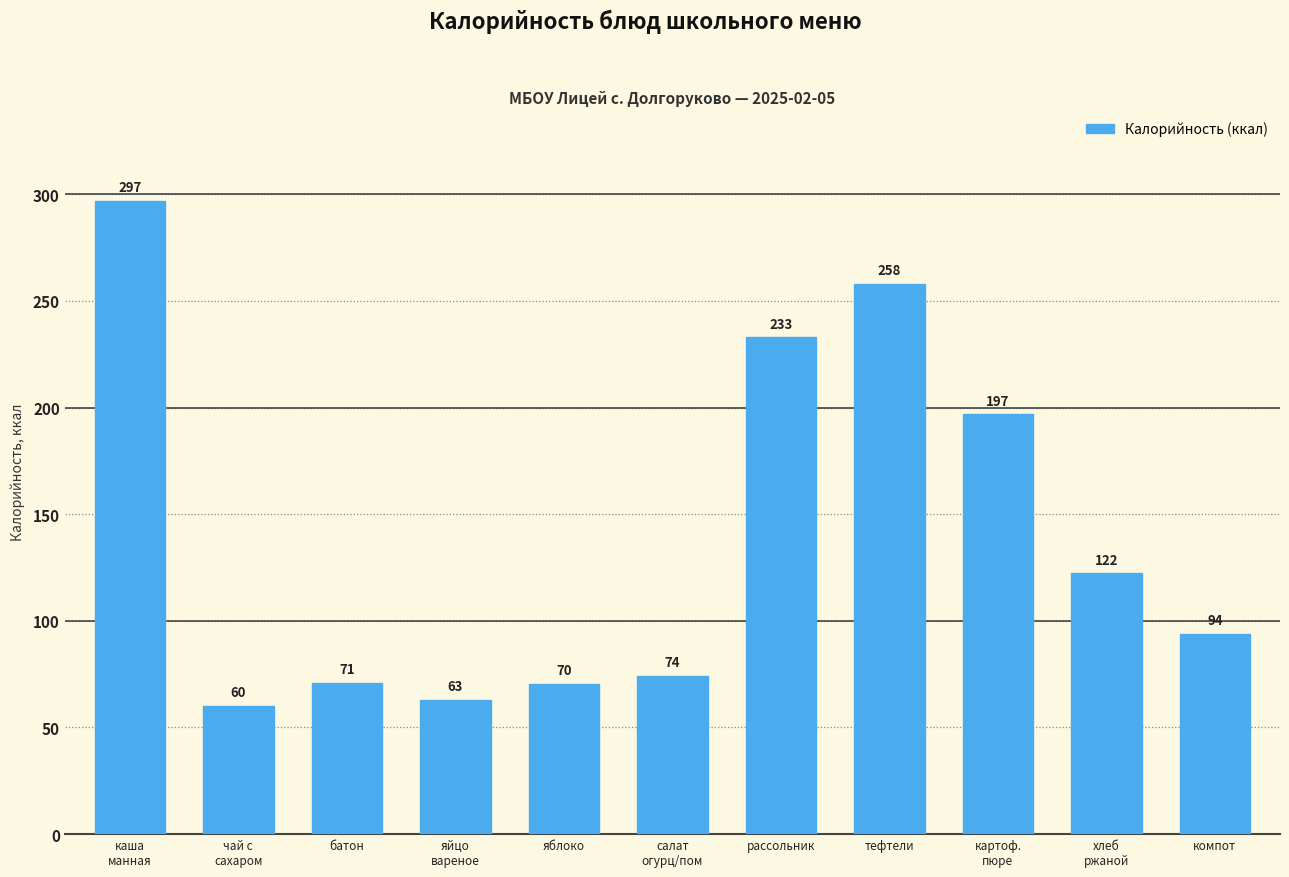

What is the difference between the second highest and second lowest values?

195.0